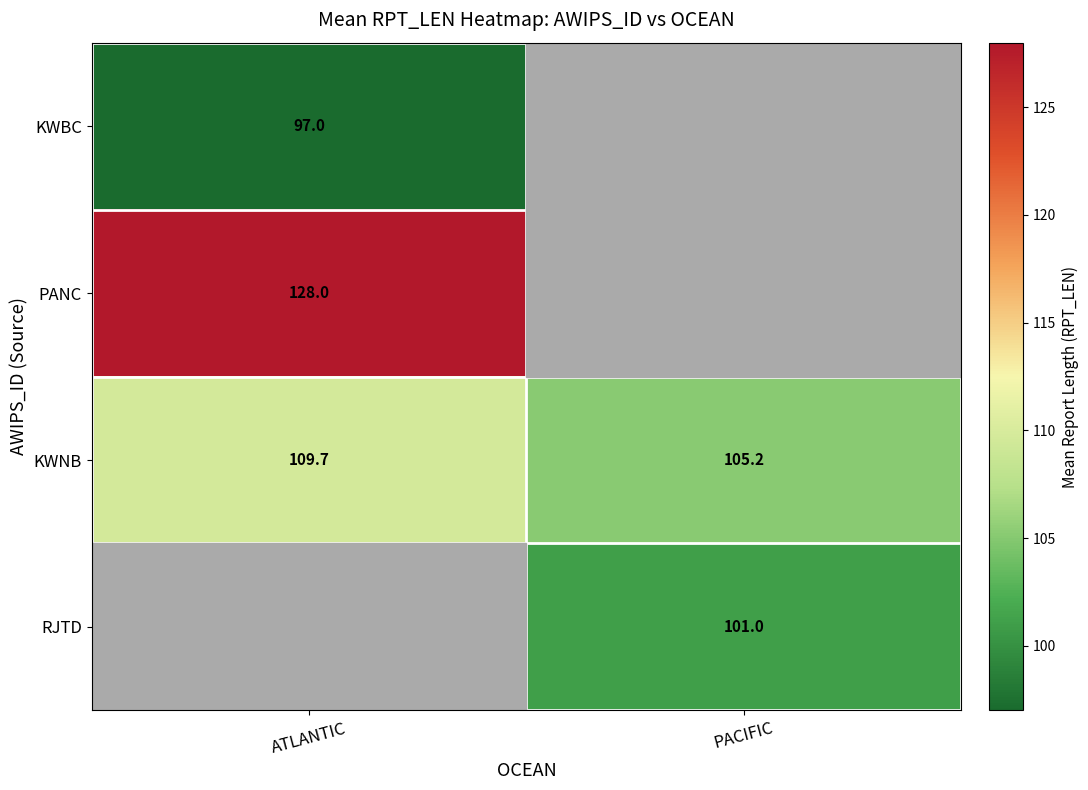

The PANC series shows 128.0 at ATLANTIC. True or false?

True